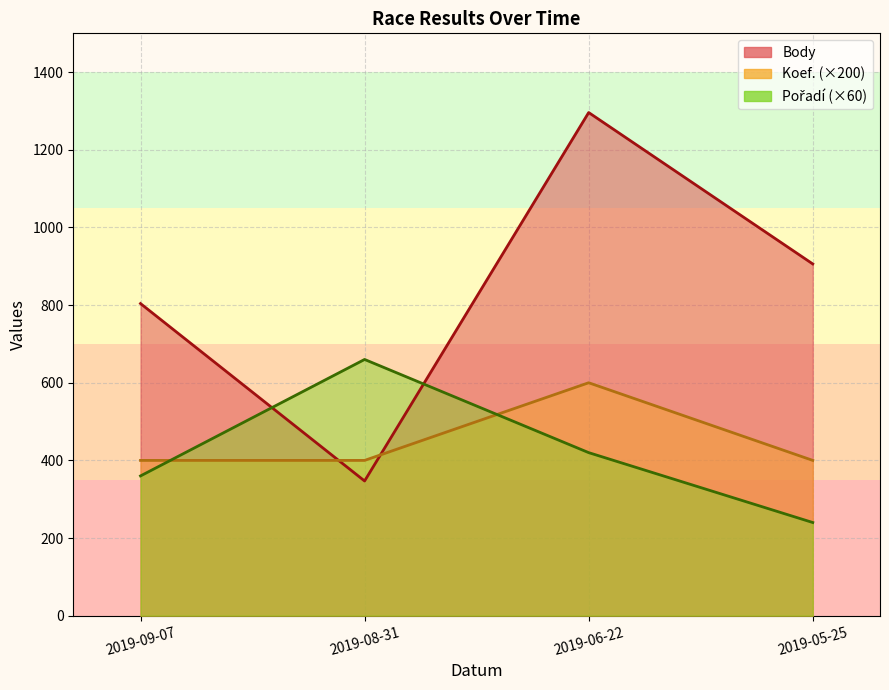

List the labels in order of Koef. value, smallest first.

2019-09-07, 2019-08-31, 2019-05-25, 2019-06-22